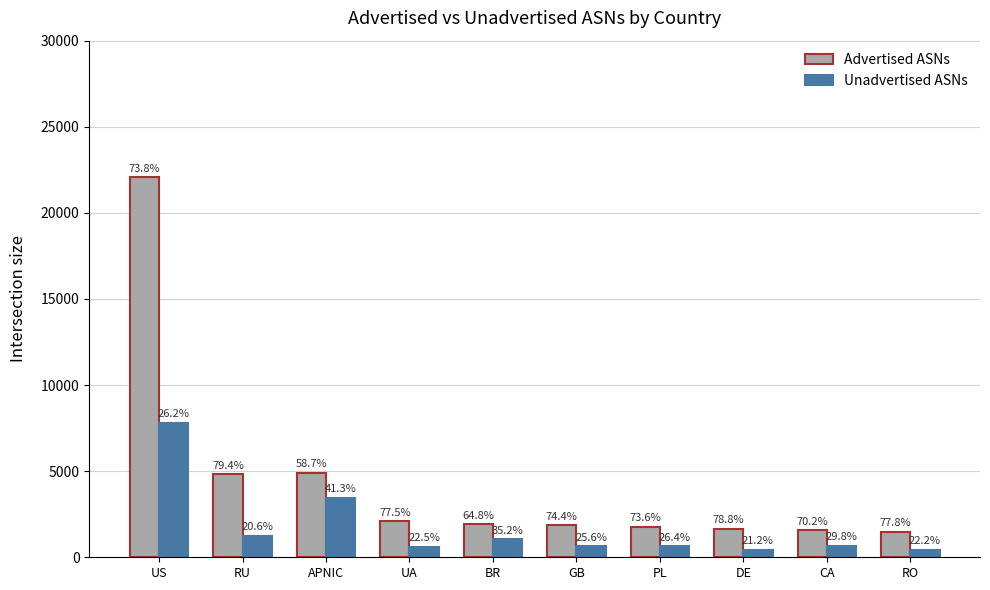

At how many categories does at least one series exceed 19417?

1